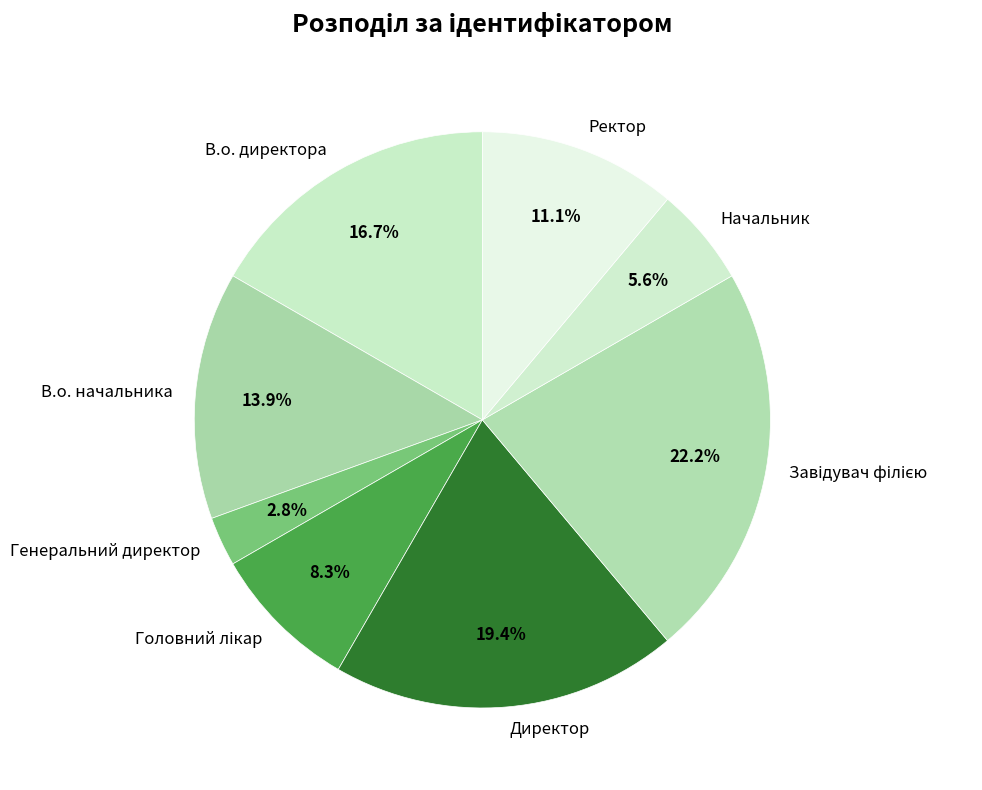

To the nearest percent, what is the average slice percentage?

12%